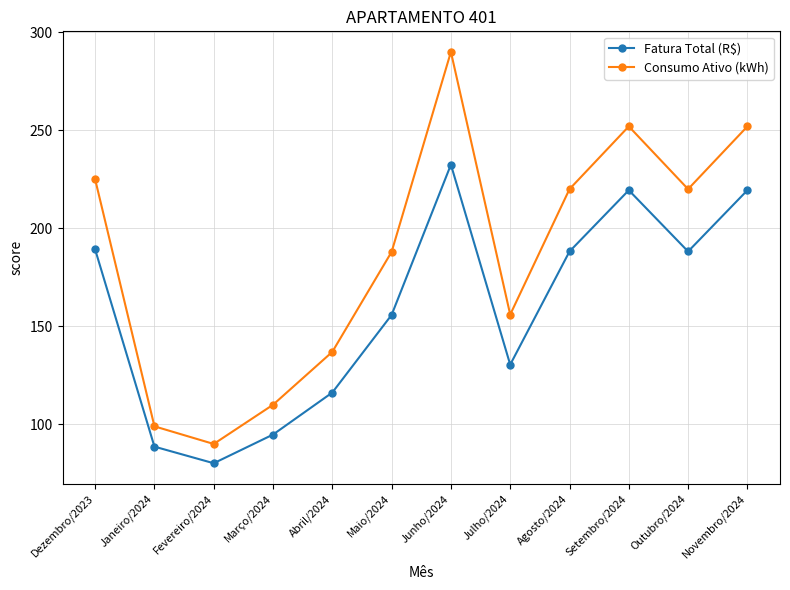

Rank the series by their maximum value, from highest to lowest.

Consumo Ativo (kWh), Fatura Total (R$)